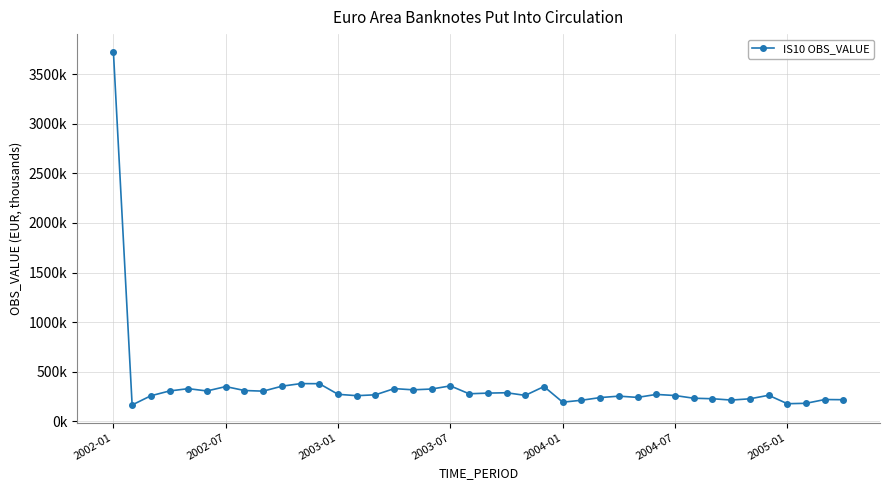

What is the sum of all values?

14408388.8